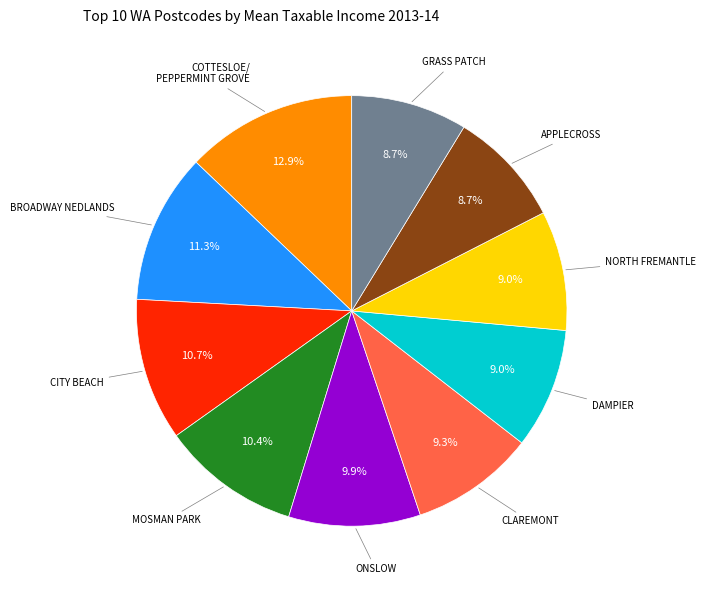

How many segments does this pie chart have?

10